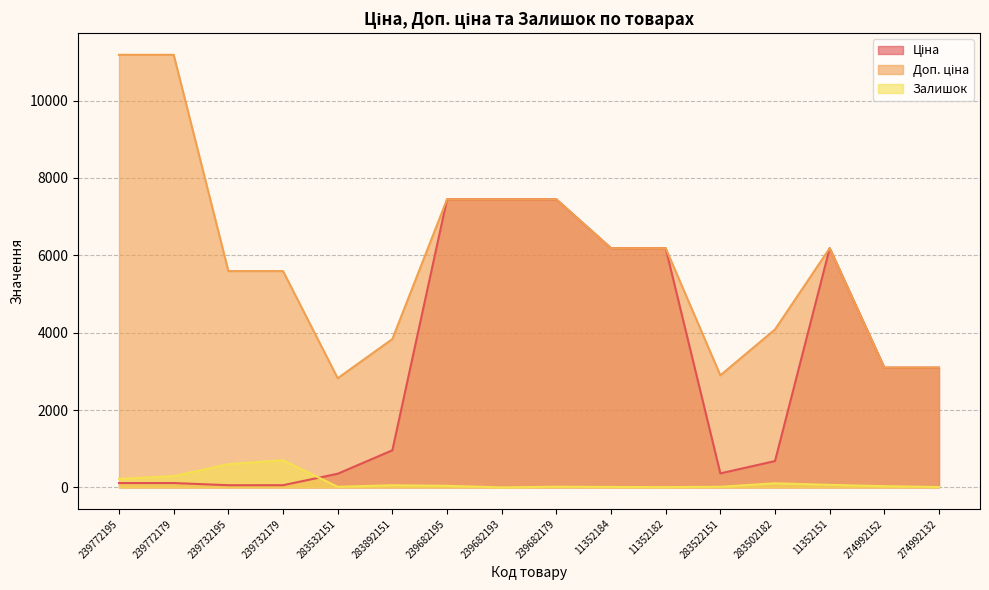

What position from the left is 239772195?

1